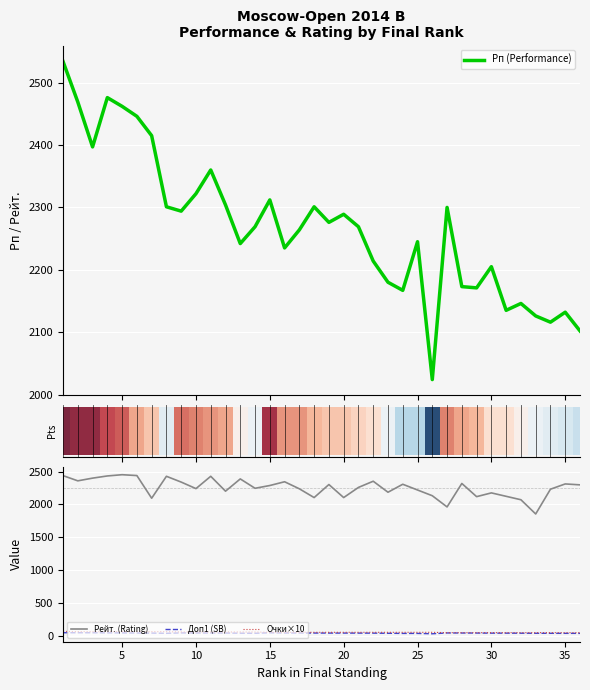

How many bars are there in total?

144